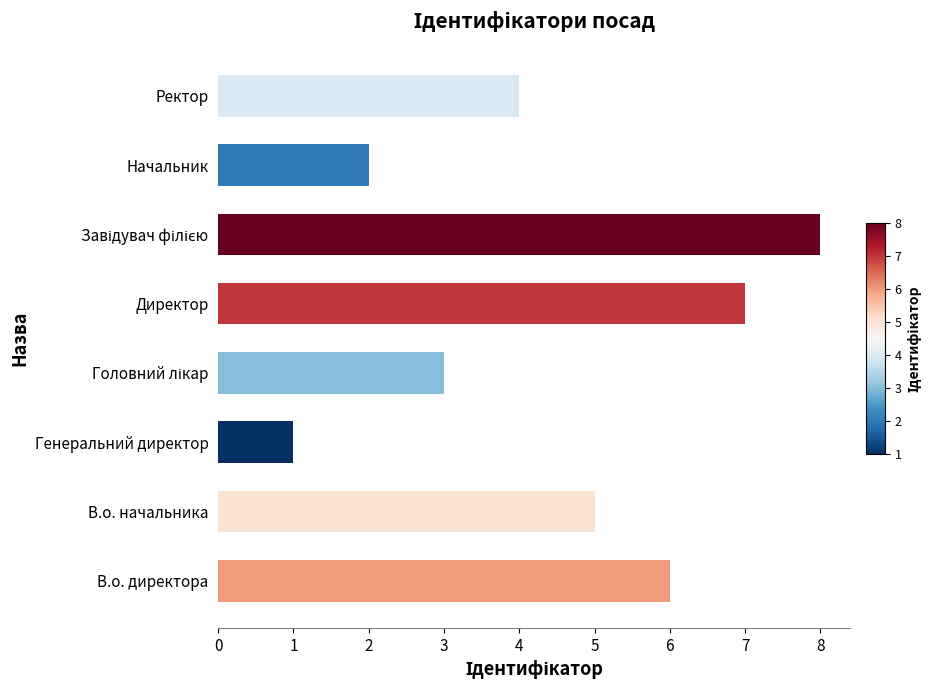

Is it true that the value at В.о. директора is 6?

True